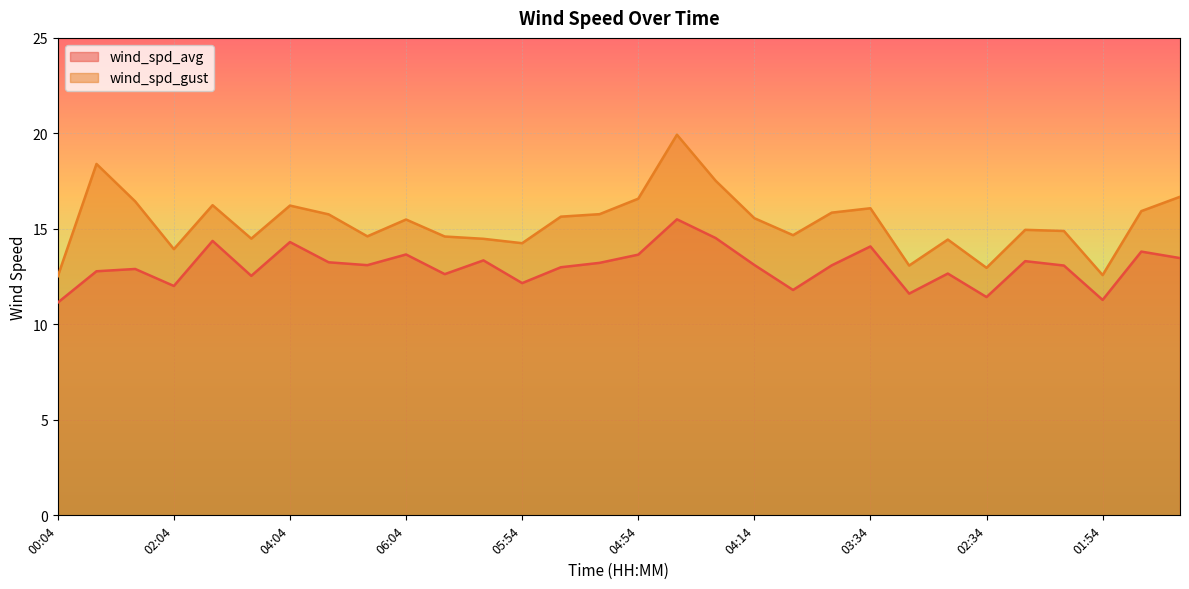

Rank the categories by wind_spd_avg value from highest to lowest.

04:34, 04:24, 02:44, 04:04, 03:34, 01:44, 06:04, 04:54, 01:34, 06:34, 02:24, 04:44, 05:14, 04:14, 05:24, 03:44, 02:14, 05:34, 01:24, 00:44, 02:54, 06:24, 03:24, 05:54, 02:04, 03:54, 03:14, 02:34, 01:54, 00:04